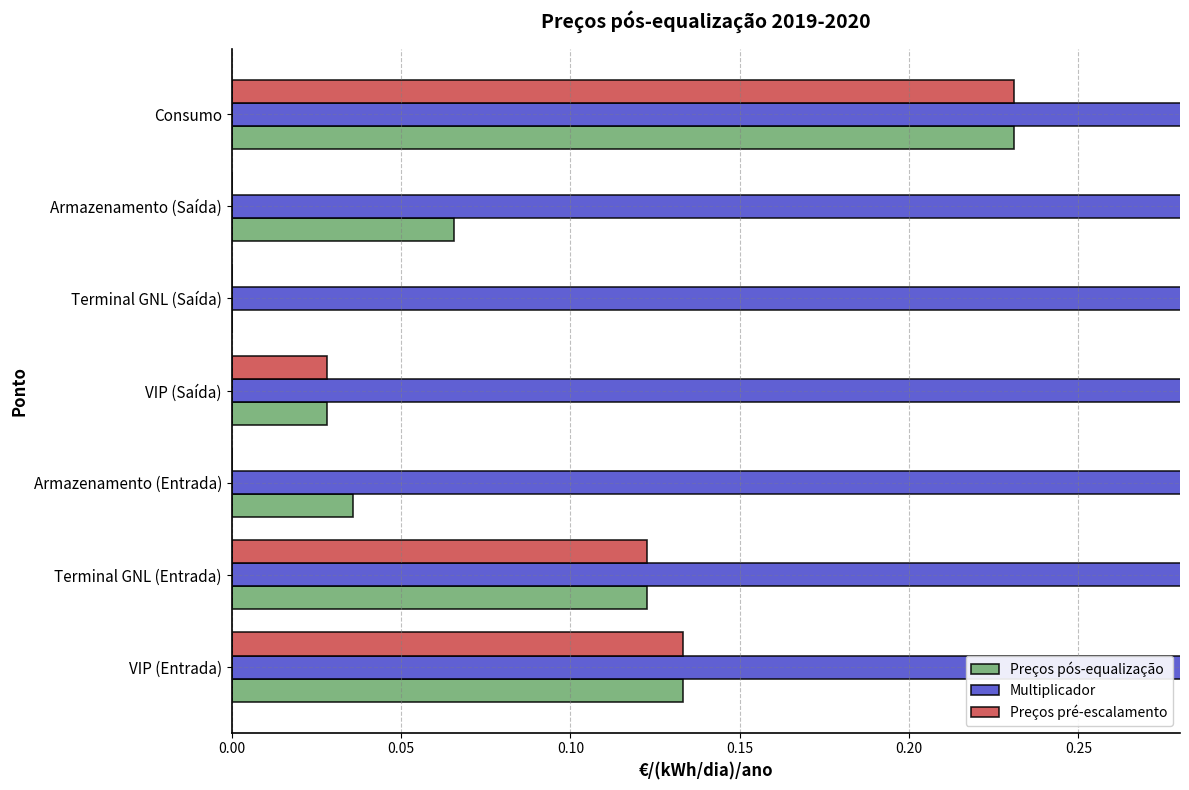

What is the difference between the second highest and minimum values in the Preços pré-escalamento series?

0.1